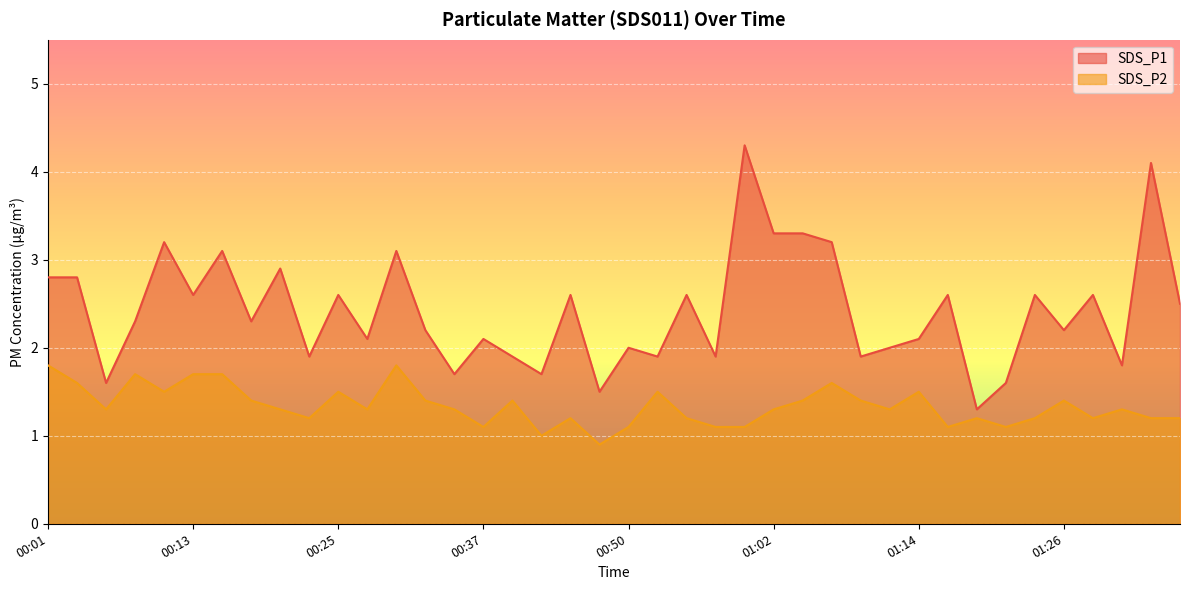

Reading left to right, what are all the values shown in this chart?

SDS_P1: 2.8	2.8	1.6	2.3	3.2	2.6	3.1	2.3	2.9	1.9	2.6	2.1	3.1	2.2	1.7	2.1	1.9	1.7	2.6	1.5	2.0	1.9	2.6	1.9	4.3	3.3	3.3	3.2	1.9	2.0	2.1	2.6	1.3	1.6	2.6	2.2	2.6	1.8	4.1	2.5
SDS_P2: 1.8	1.6	1.3	1.7	1.5	1.7	1.7	1.4	1.3	1.2	1.5	1.3	1.8	1.4	1.3	1.1	1.4	1.0	1.2	0.9	1.1	1.5	1.2	1.1	1.1	1.3	1.4	1.6	1.4	1.3	1.5	1.1	1.2	1.1	1.2	1.4	1.2	1.3	1.2	1.2